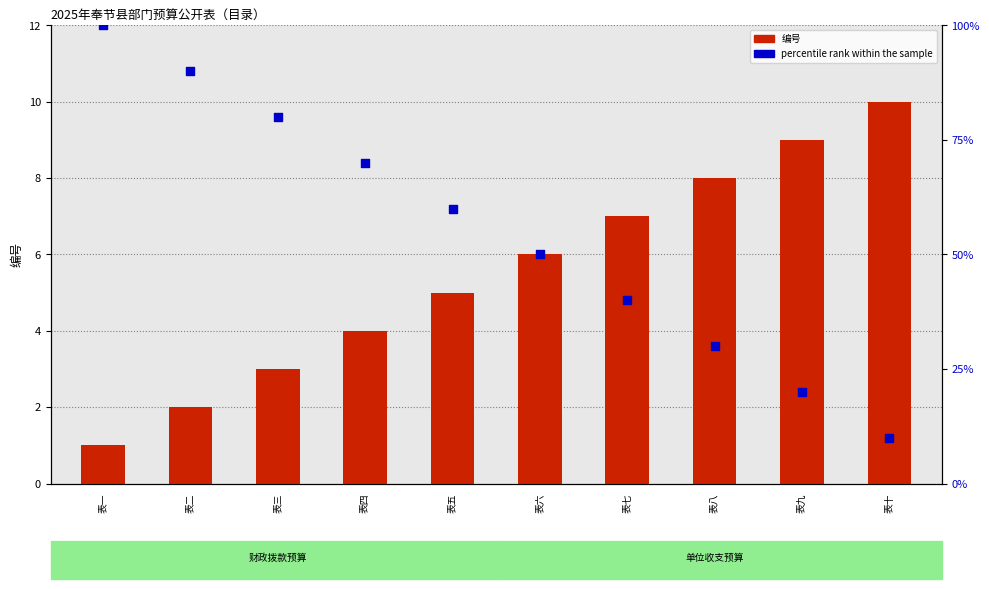

Which series reaches the maximum Y coordinate?

percentile rank within the sample